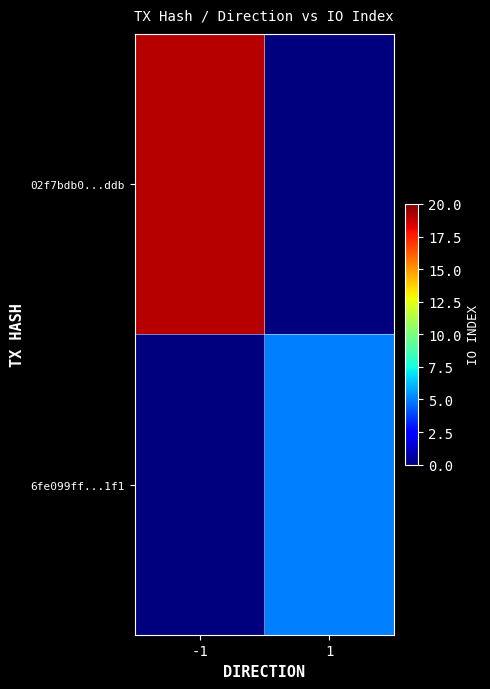

Which series has the largest total across all categories?

02f7bdb0...ddb